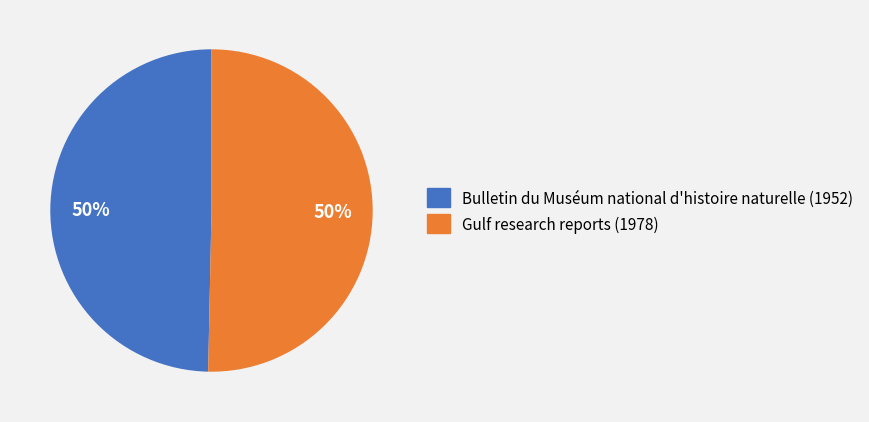

Is it true that Gulf research reports (1978) is 65% of the pie?

False